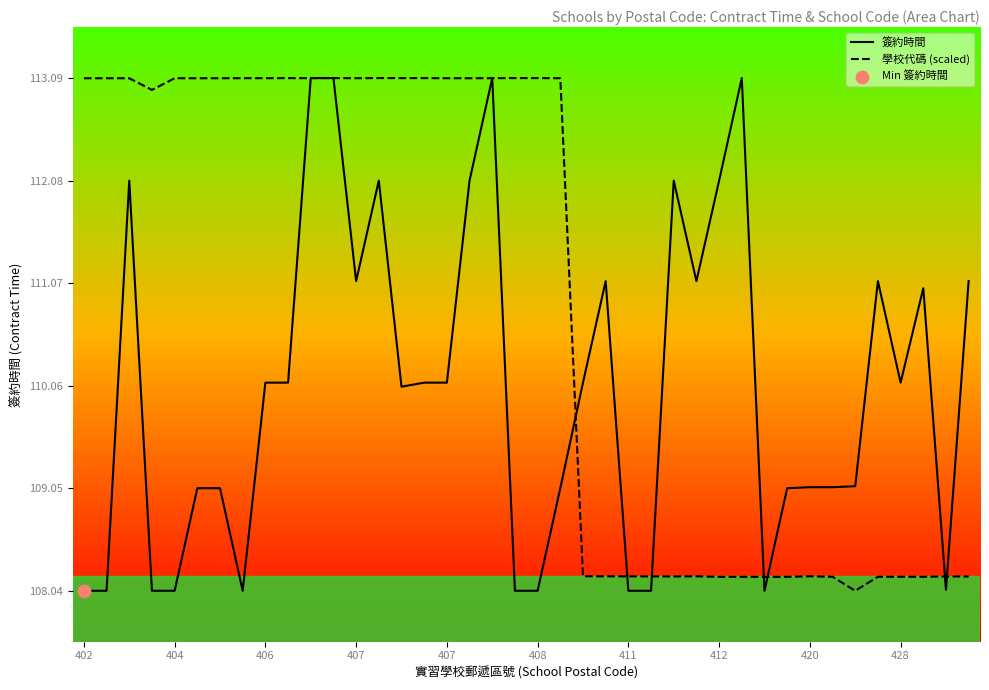

What are all the series names shown in the legend?

簽約時間, 學校代碼 (scaled)